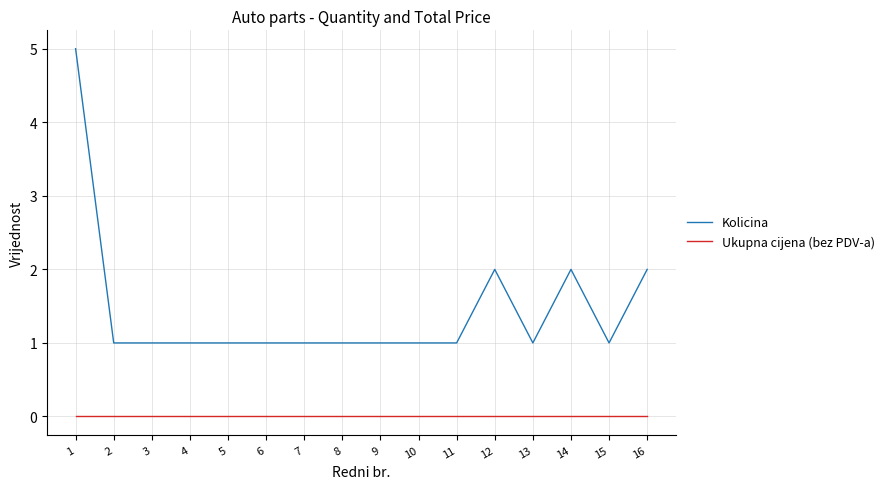

Is the value of Kolicina at 10 greater than the value of Ukupna cijena (bez PDV-a) at 5?

Yes